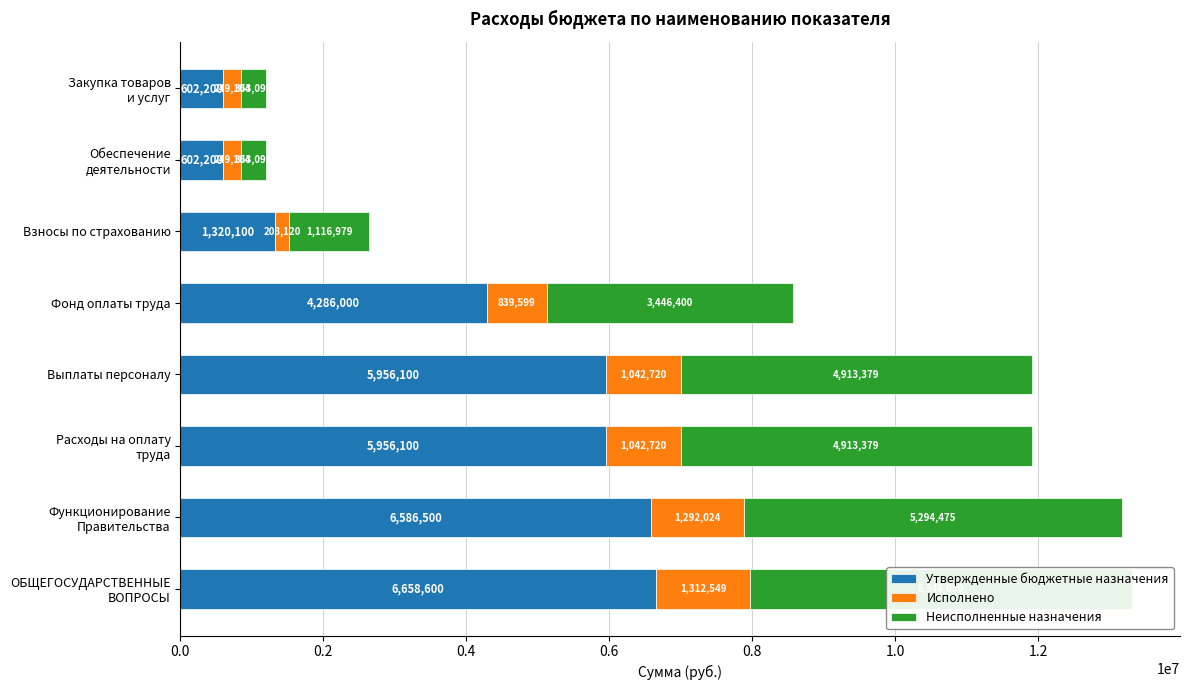

The Исполнено series shows 360292.1 at Обеспечение деятельности. True or false?

False